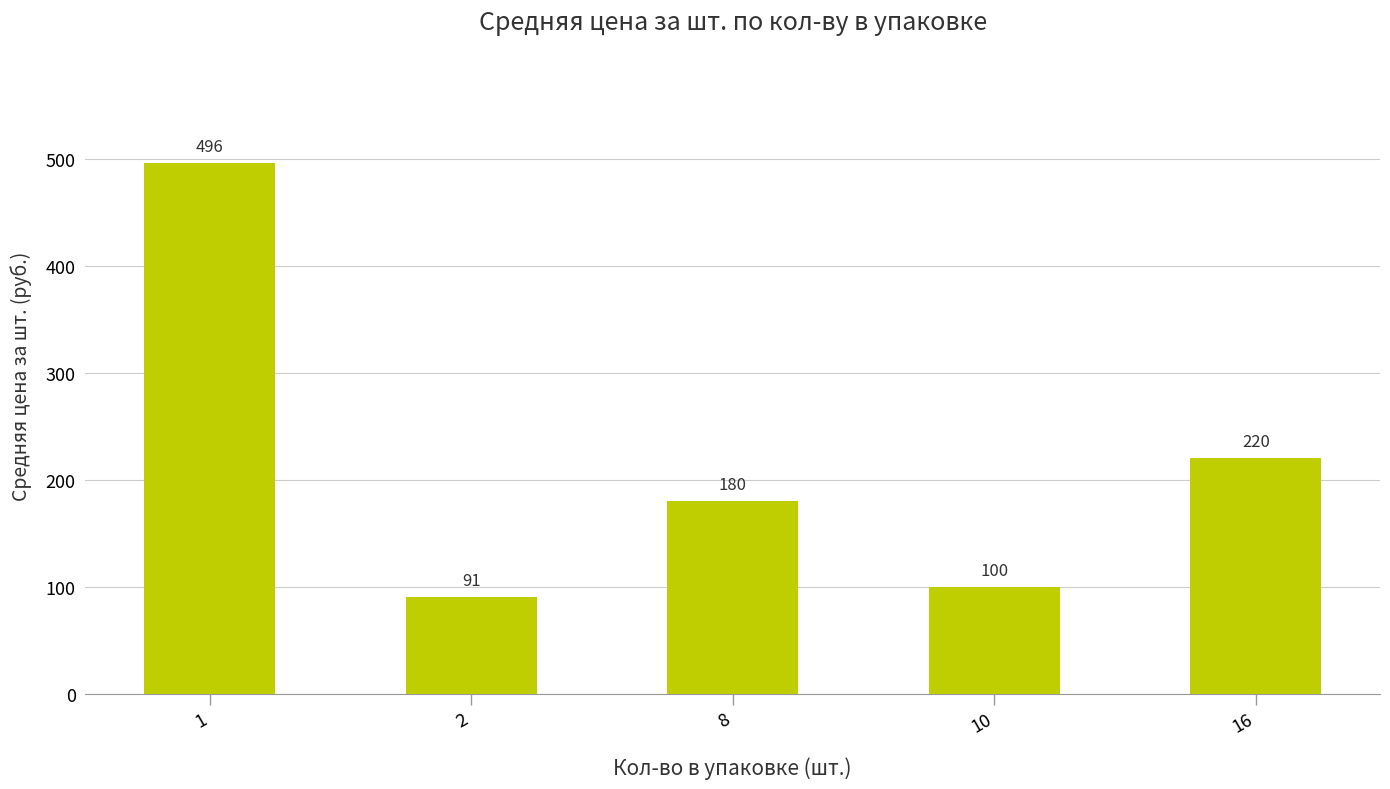

List the labels in order of value, smallest first.

2, 10, 8, 16, 1